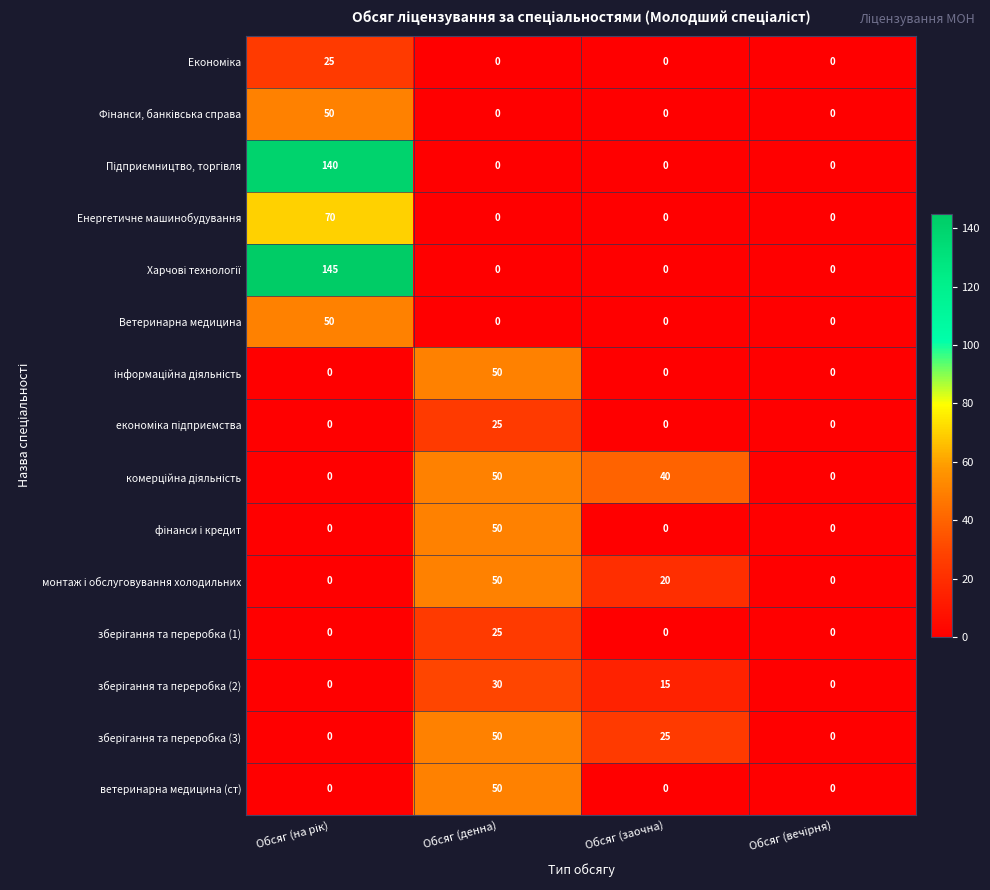

Count the number of data series in this chart.

15